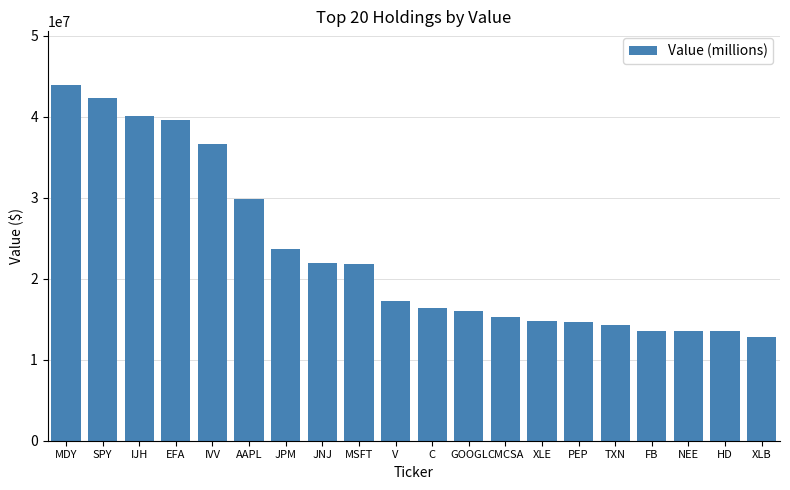

The value at XLE is 23431246. True or false?

False